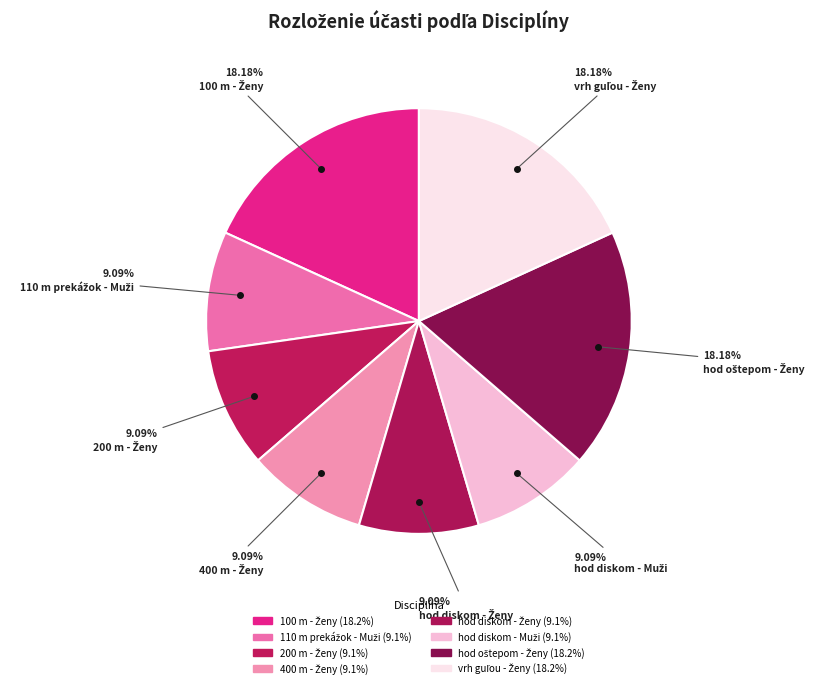

Count the number of slices in the pie.

8